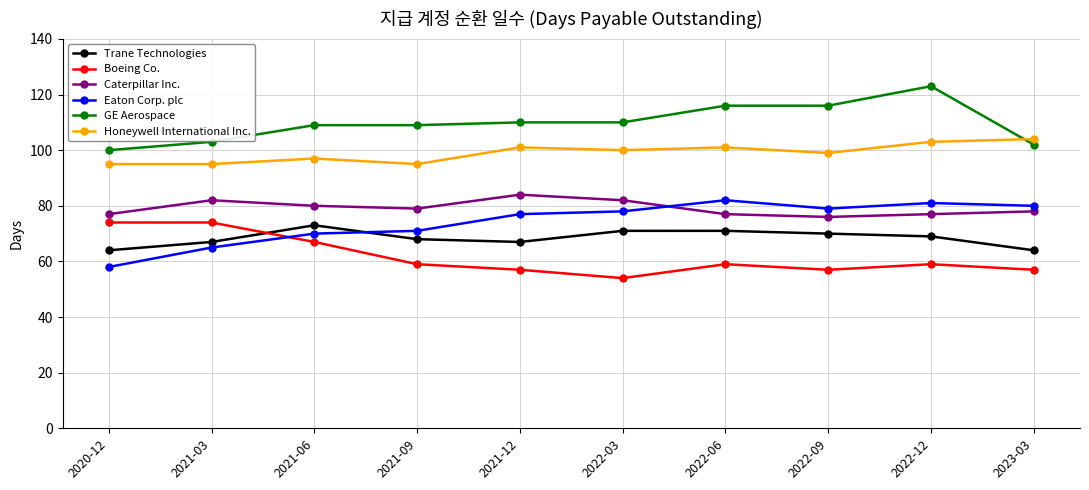

Reading left to right, what are all the values shown in this chart?

Trane Technologies: 2020-12=64	2021-03=67	2021-06=73	2021-09=68	2021-12=67	2022-03=71	2022-06=71	2022-09=70	2022-12=69	2023-03=64
Boeing Co.: 2020-12=74	2021-03=74	2021-06=67	2021-09=59	2021-12=57	2022-03=54	2022-06=59	2022-09=57	2022-12=59	2023-03=57
Caterpillar Inc.: 2020-12=77	2021-03=82	2021-06=80	2021-09=79	2021-12=84	2022-03=82	2022-06=77	2022-09=76	2022-12=77	2023-03=78
Eaton Corp. plc: 2020-12=58	2021-03=65	2021-06=70	2021-09=71	2021-12=77	2022-03=78	2022-06=82	2022-09=79	2022-12=81	2023-03=80
GE Aerospace: 2020-12=100	2021-03=103	2021-06=109	2021-09=109	2021-12=110	2022-03=110	2022-06=116	2022-09=116	2022-12=123	2023-03=102
Honeywell International Inc.: 2020-12=95	2021-03=95	2021-06=97	2021-09=95	2021-12=101	2022-03=100	2022-06=101	2022-09=99	2022-12=103	2023-03=104